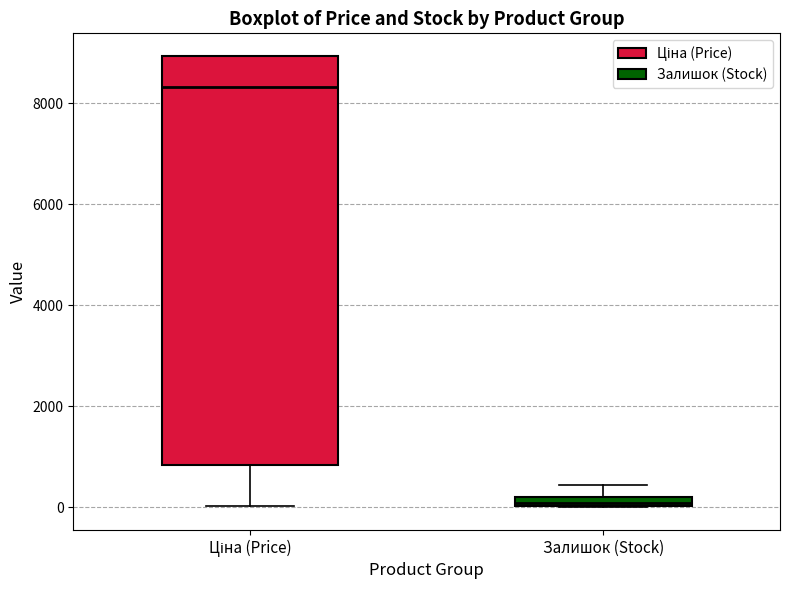

Which box has the highest median line?

Ціна (Price)